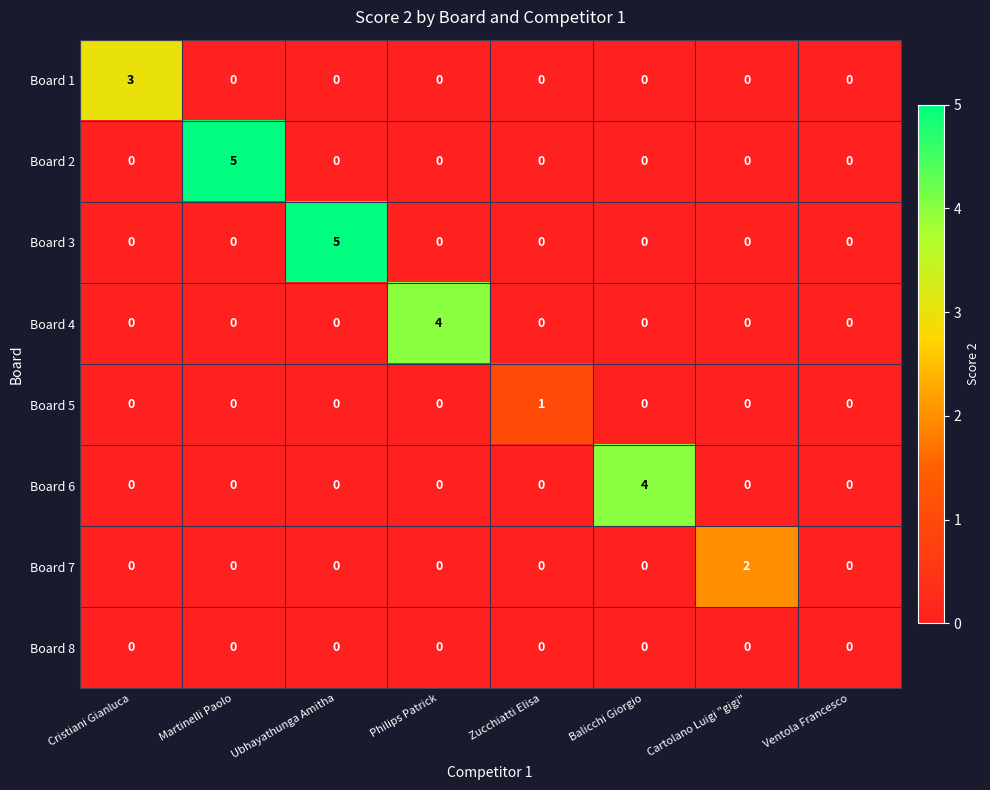

What is the difference between the highest and lowest values at Philips Patrick?

4